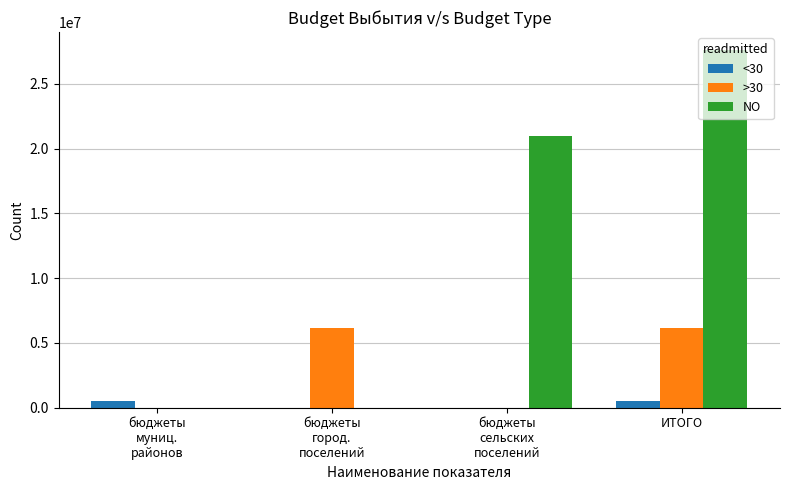

Which category has the highest value across all series?

ИТОГО